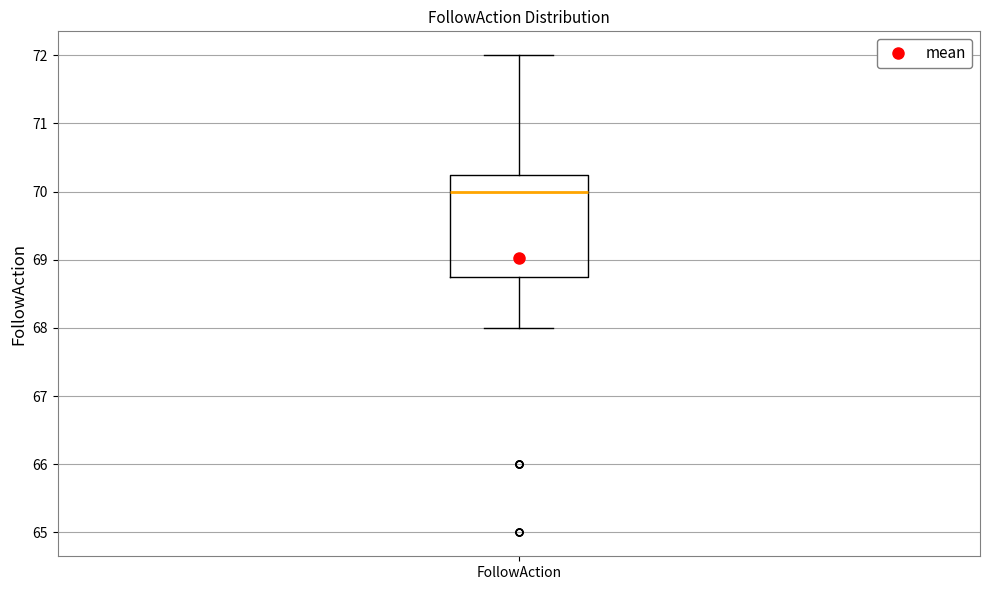

Read this box plot against the y-axis: the position of the median line, the range covered by the box, and the ends of both whiskers. The values are not printed on the chart, so give them approximately, as read against the axis.

median 70.0, box 68.8 to 70.3, whiskers 68.0 to 72.0